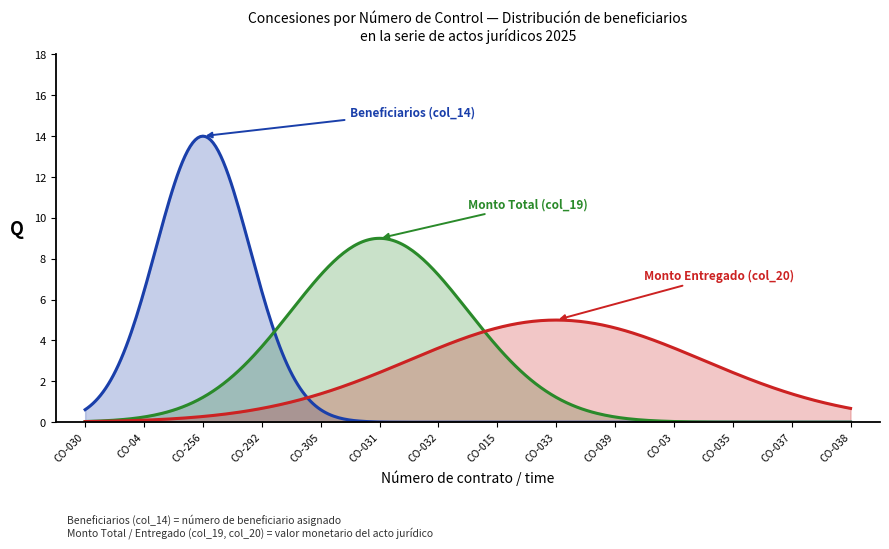

Does the chart display data point markers on the line(s)?

No